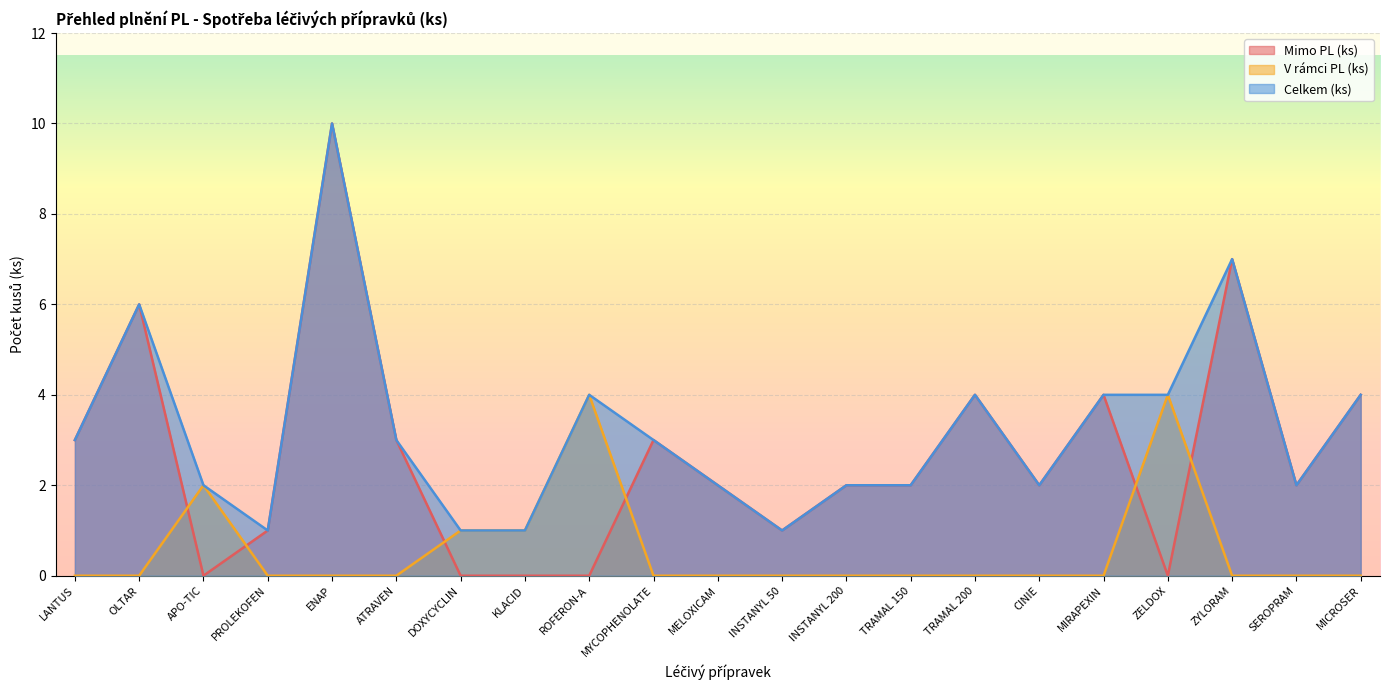

Where is Celkem (ks) nearest to the value 5?

OLTAR